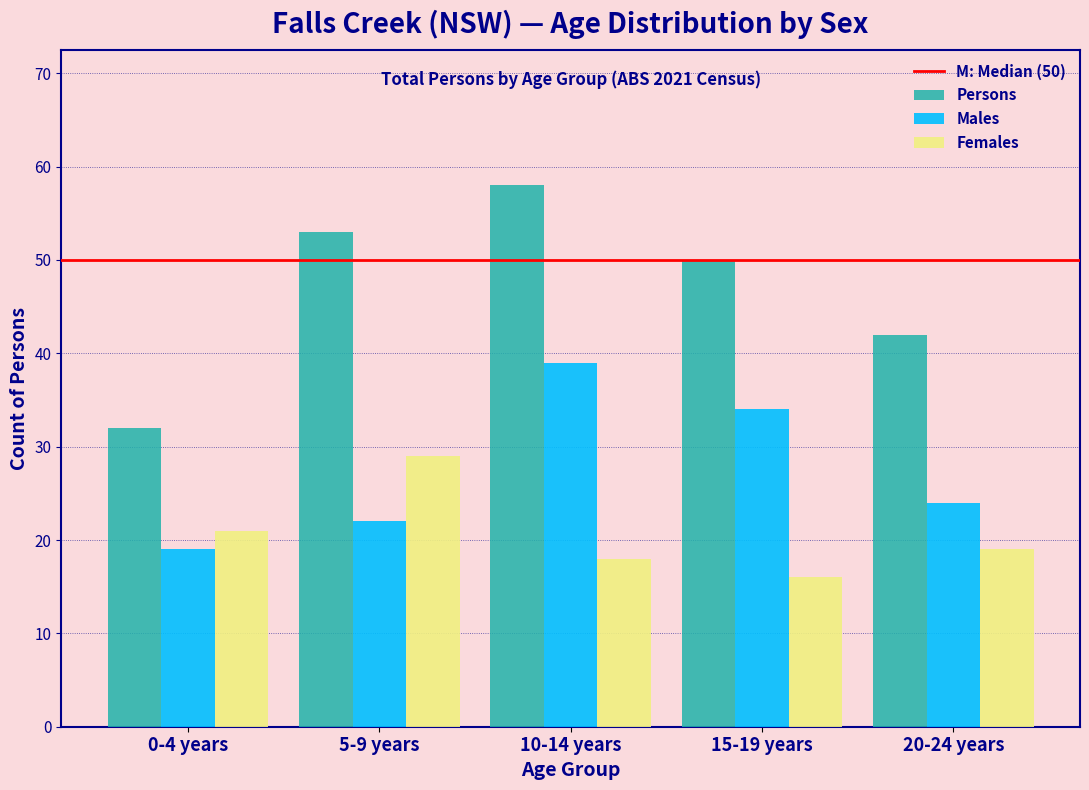

Reading left to right, extract all data points from this chart.

Persons: 32	53	58	50	42
Males: 19	22	39	34	24
Females: 21	29	18	16	19